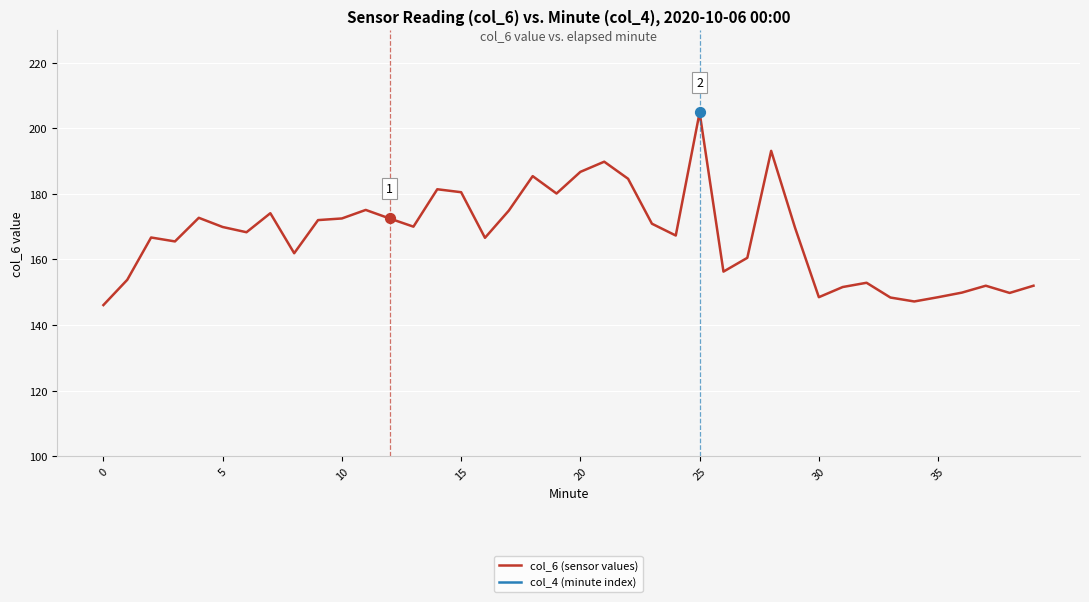

Is the value of col_6 (sensor values) at 31 greater than the value of col_4 (minute index) at 22?

Yes